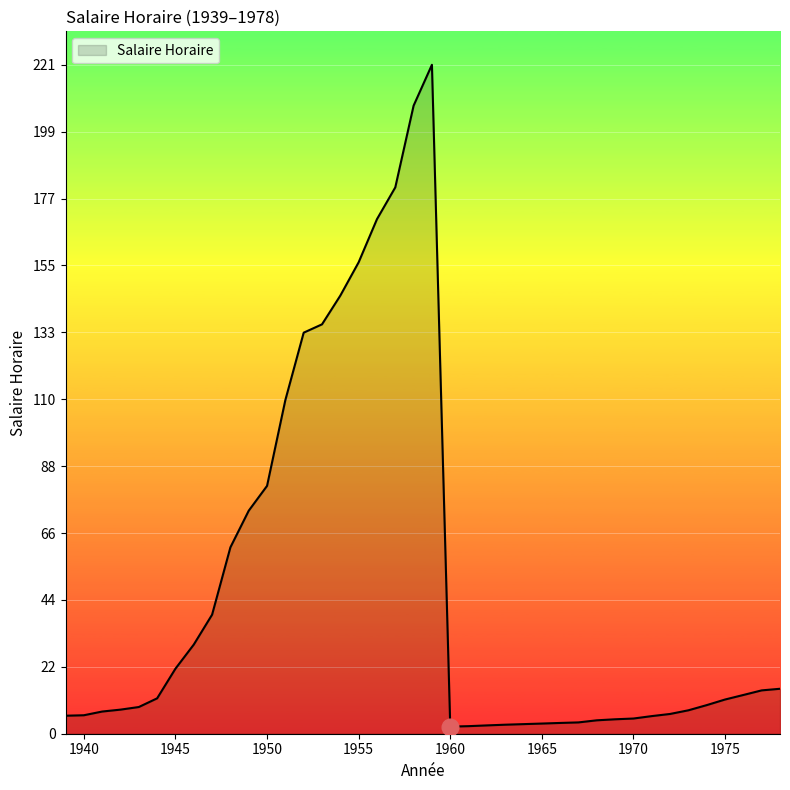

At which label is the value closest to 111?

1951